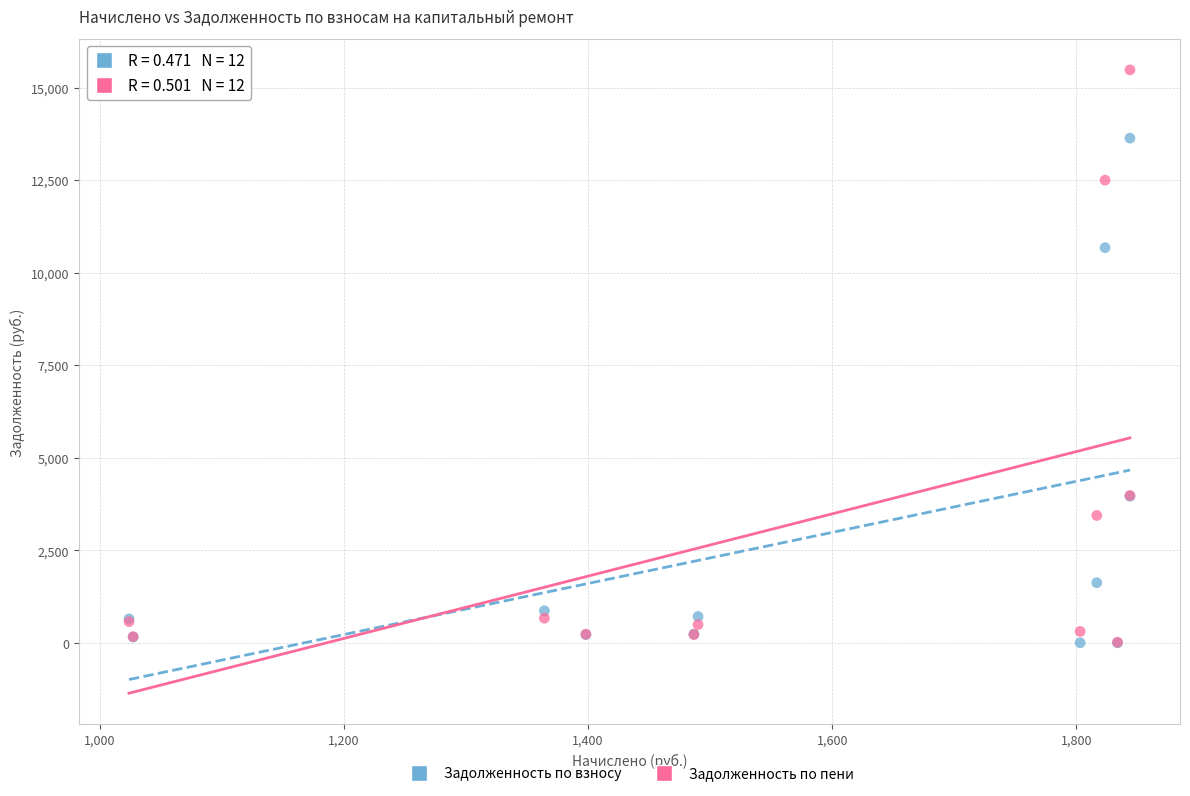

Across all series, what Y value is closest to 7738?

10673.5